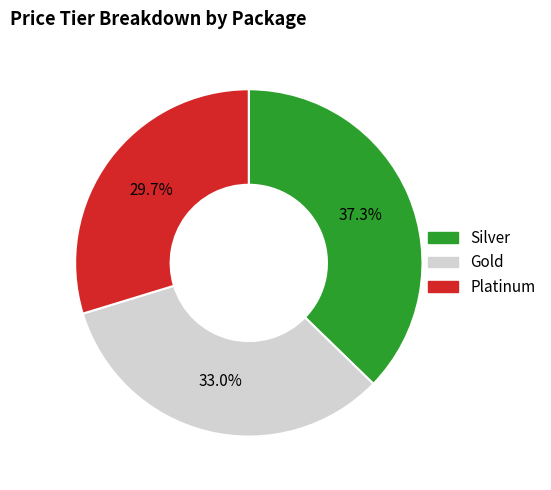

Which slice is the smallest?

Platinum